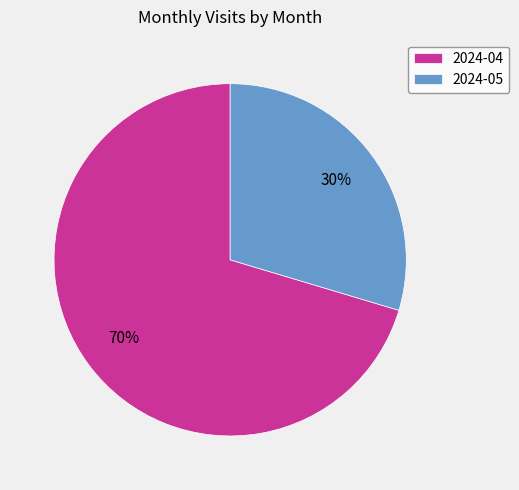

What is the ratio of the value at 2024-05 to the value at 2024-04?

0.4